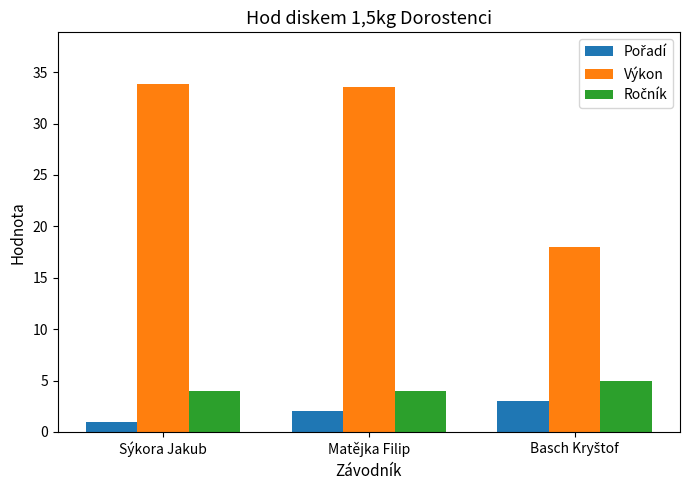

Where does the Výkon series first go above 33?

Sýkora Jakub